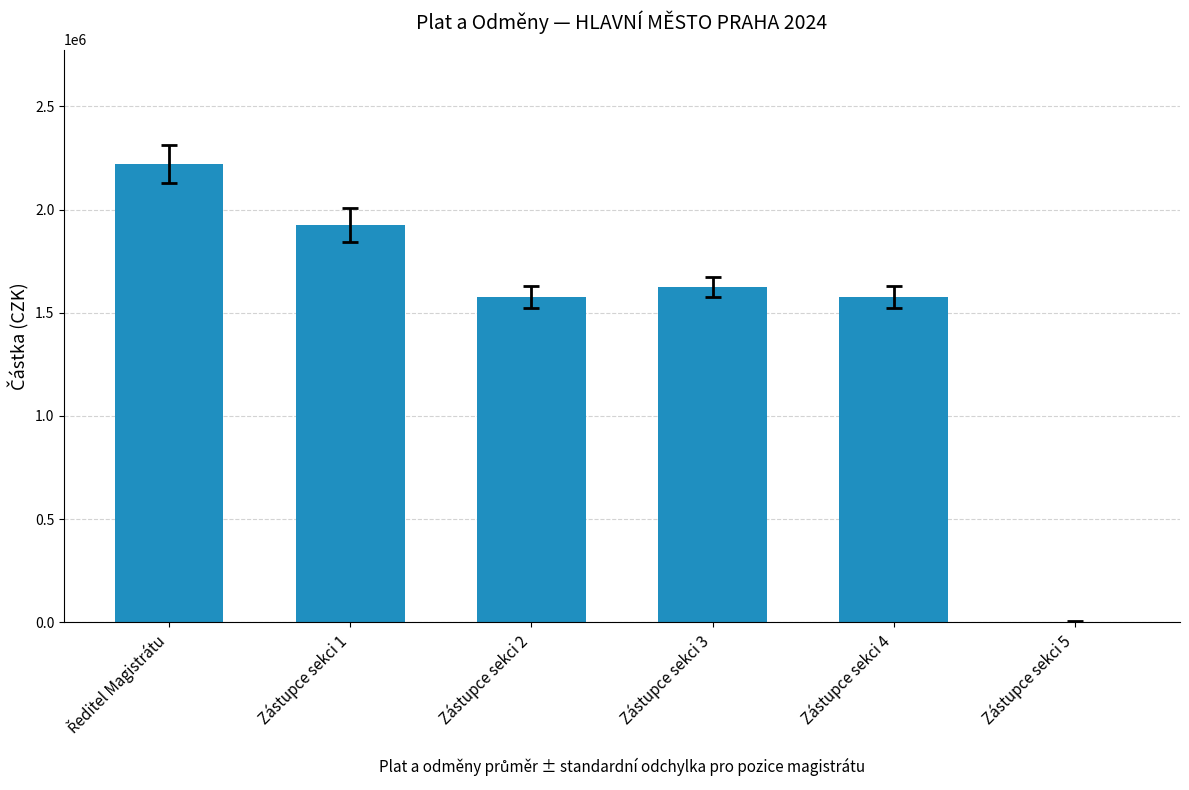

What is the sum of all values?

8921000